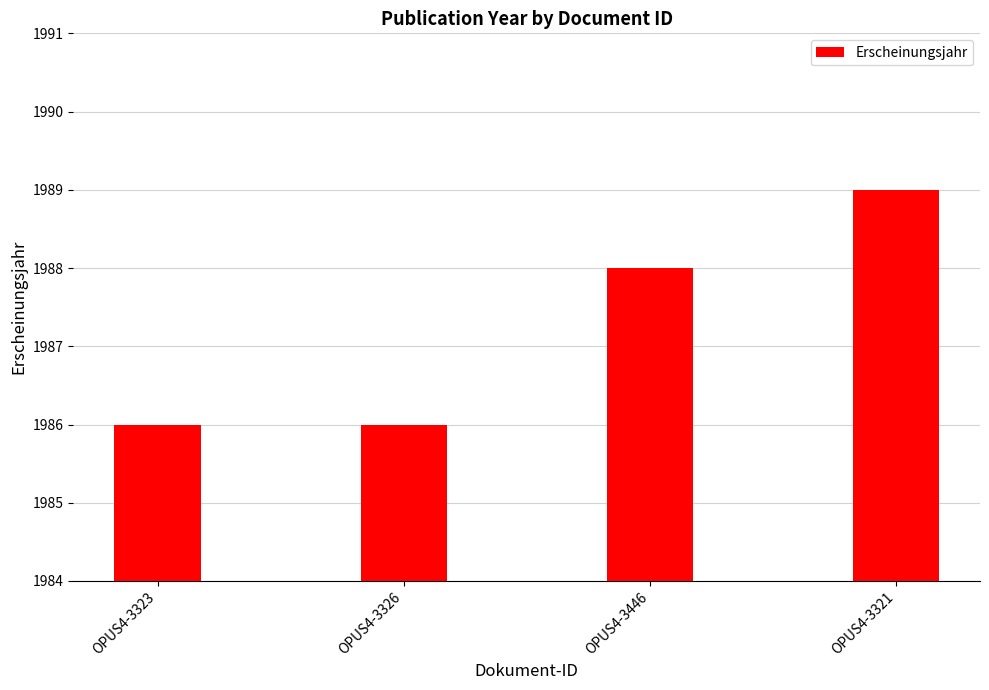

What is the greatest value displayed?

1989